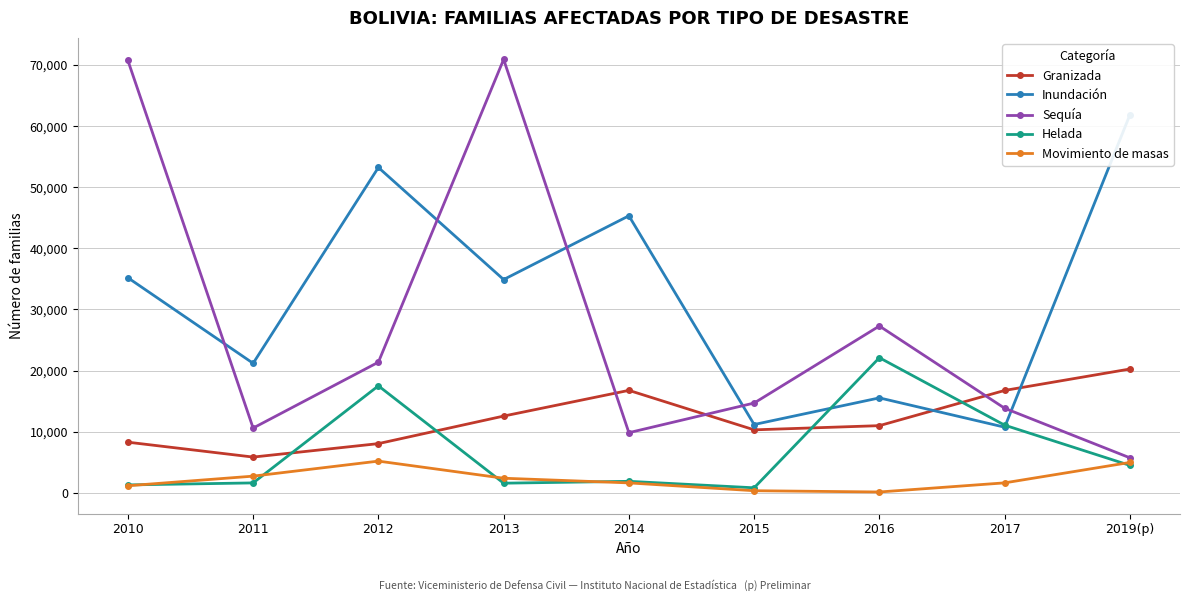

What is the average value of the Movimiento de masas series?

2236